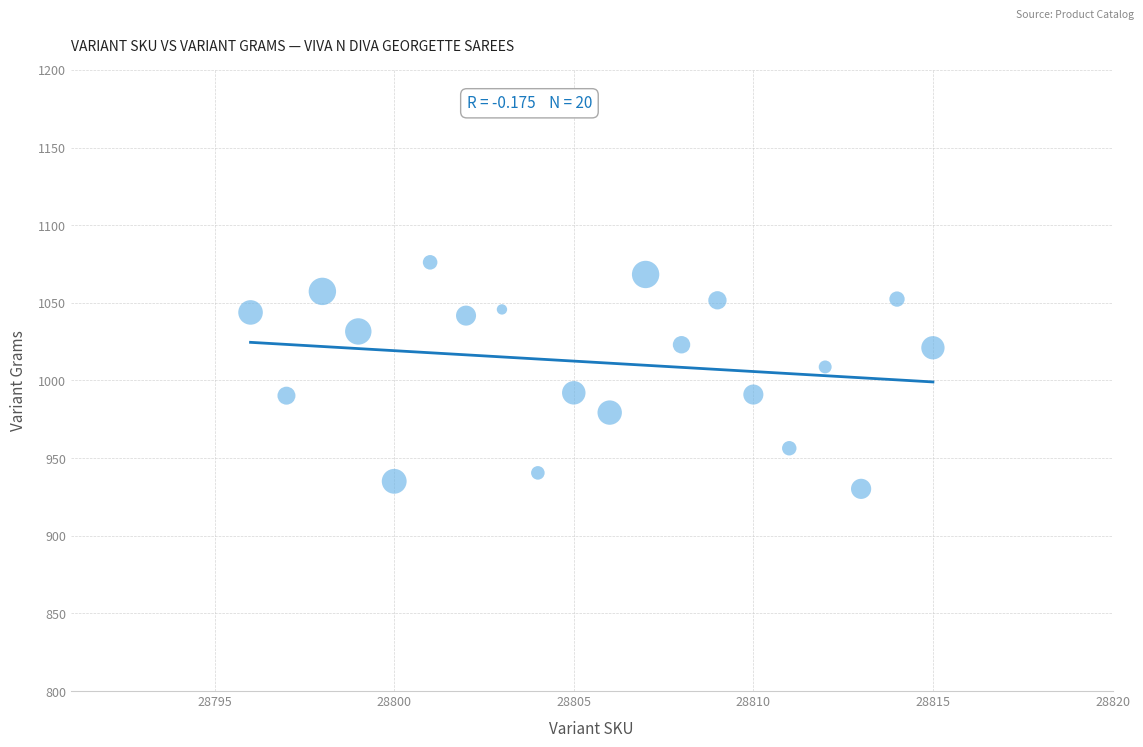

What Y value in the scatter plot is closest to 1003?

1008.7